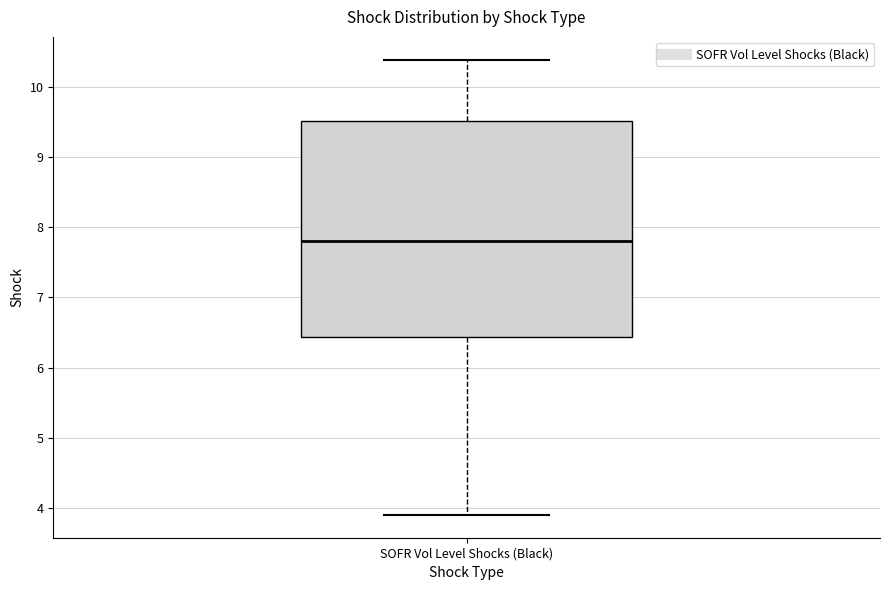

Where is the upper edge of the box for SOFR Vol Level Shocks (Black) on the y-axis? The values are not printed on the chart, so give them approximately, as read against the axis.

9.5